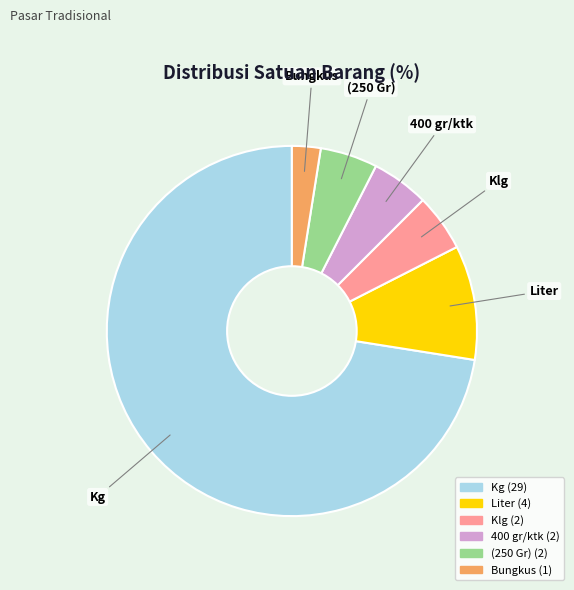

Do Liter and Klg together represent more than half of the pie?

No